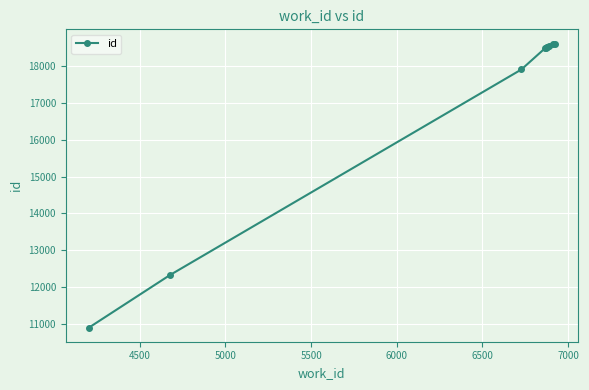

How many lines are shown in the chart?

1